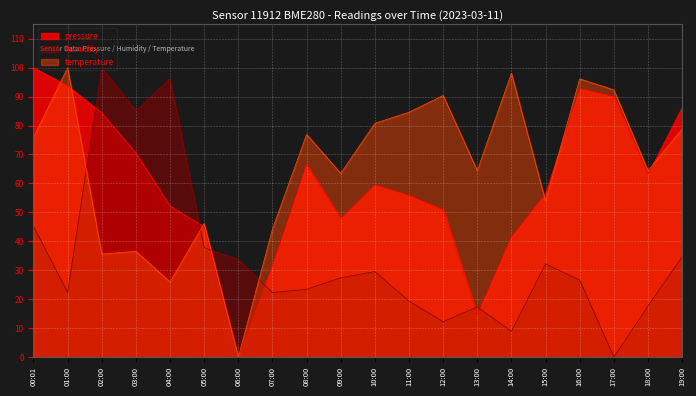

At which category is the sum across all series the highest?

00:01